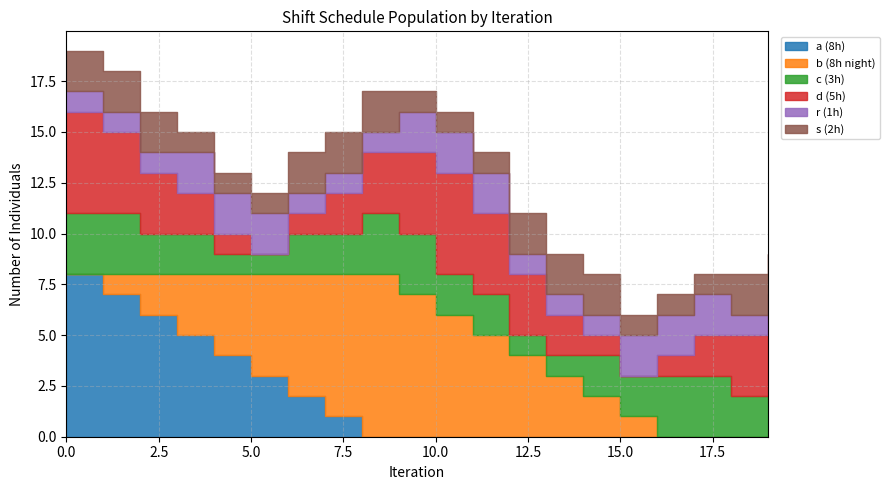

Rank the series at 2 from lowest to highest value.

r (1h), b (8h night), c (3h), s (2h), d (5h), a (8h)